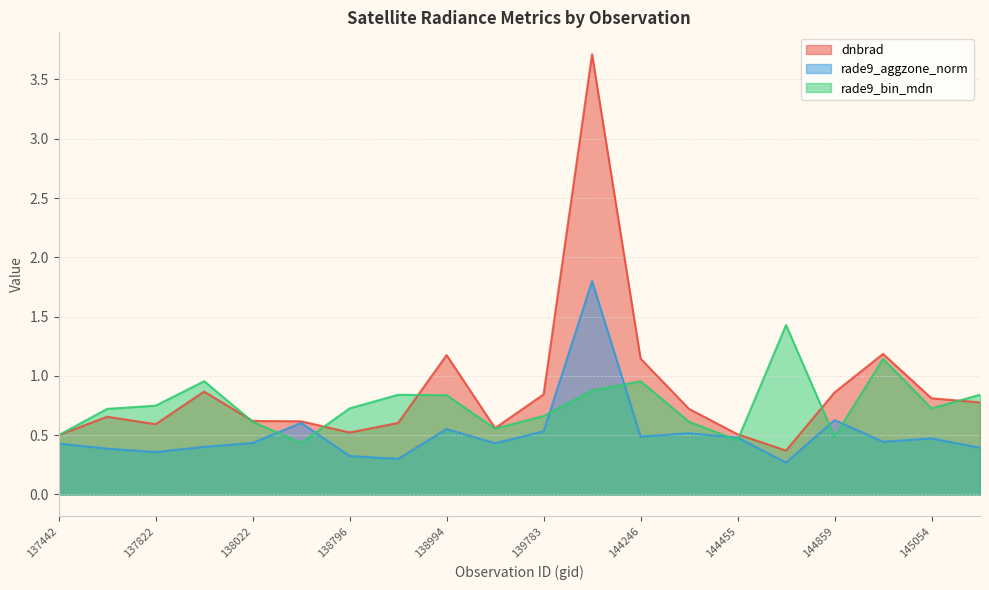

What is the value of the rade9_bin_mdn point at the 19th from the left?

0.7